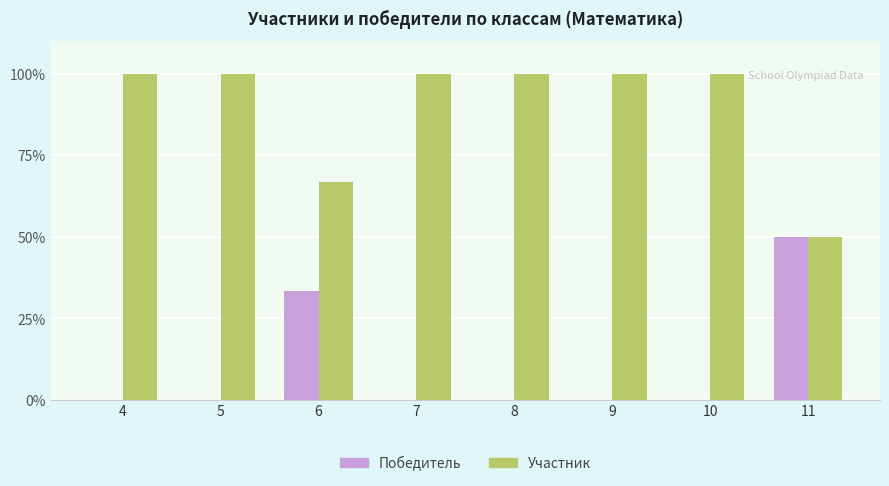

Reading left to right, transcribe all the data shown in this chart.

Победитель: 4=0.0	5=0.0	6=33.3	7=0.0	8=0.0	9=0.0	10=0.0	11=50.0
Участник: 4=100.0	5=100.0	6=66.7	7=100.0	8=100.0	9=100.0	10=100.0	11=50.0